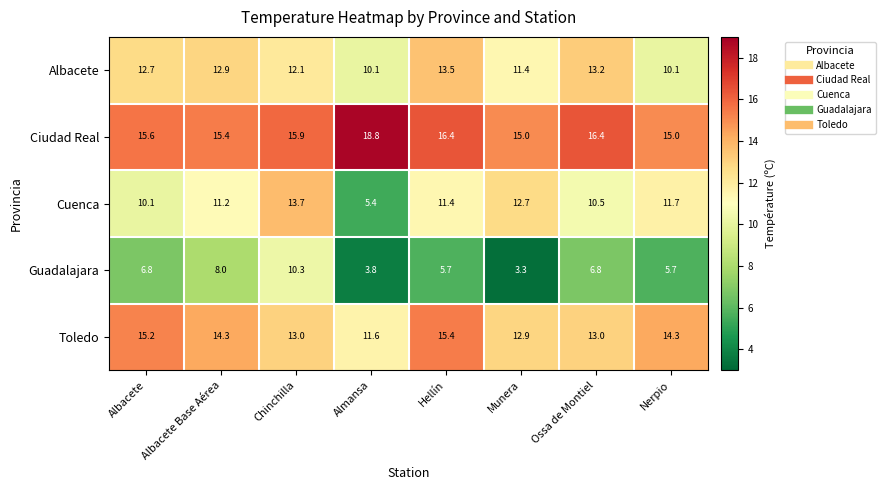

What is the maximum value for Cuenca?

13.7